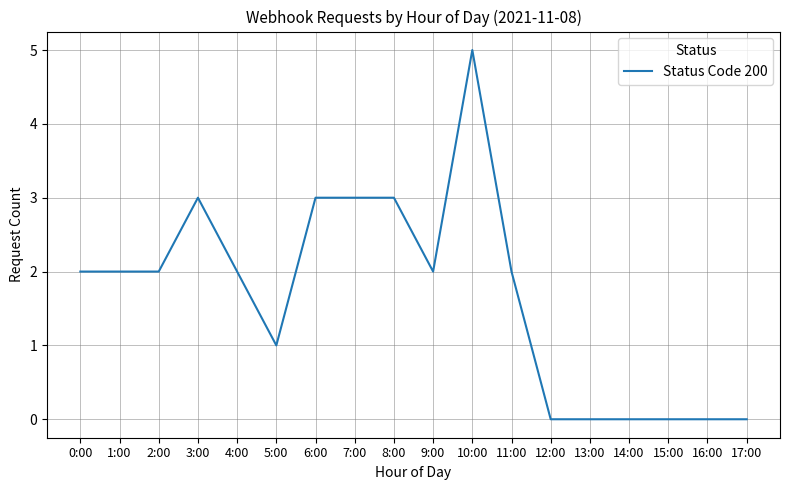

Reading left to right, transcribe all the data shown in this chart.

0:00=2	1:00=2	2:00=2	3:00=3	4:00=2	5:00=1	6:00=3	7:00=3	8:00=3	9:00=2	10:00=5	11:00=2	12:00=0	13:00=0	14:00=0	15:00=0	16:00=0	17:00=0